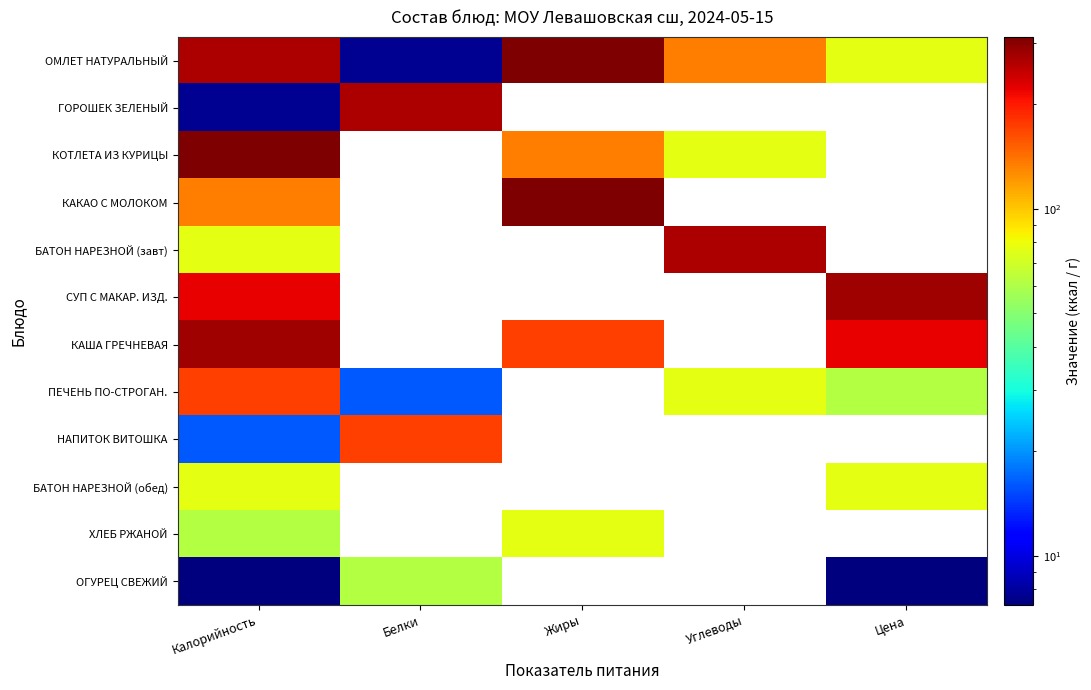

At which category is the sum across all series the highest?

Калорийность